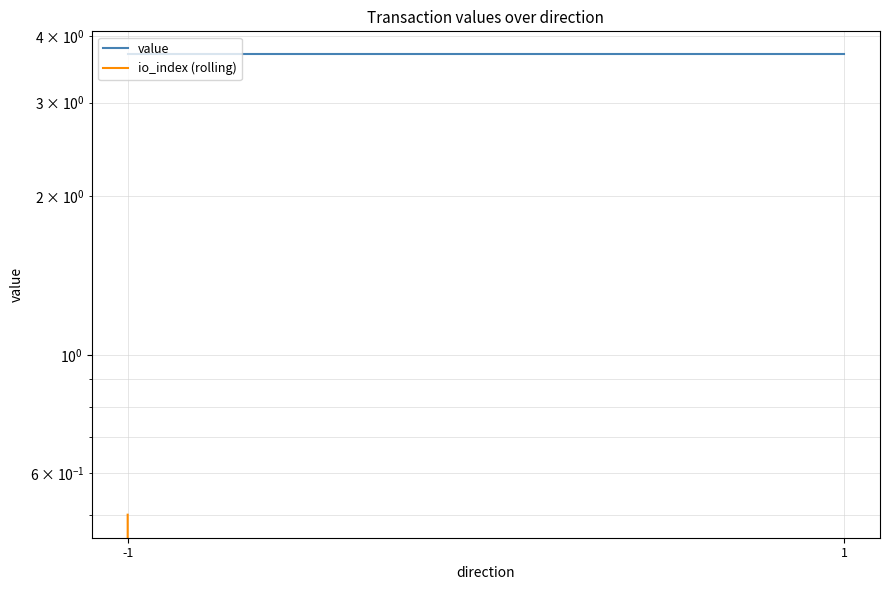

Is the value of io_index (rolling) at 1 greater than the value of value at 1?

No